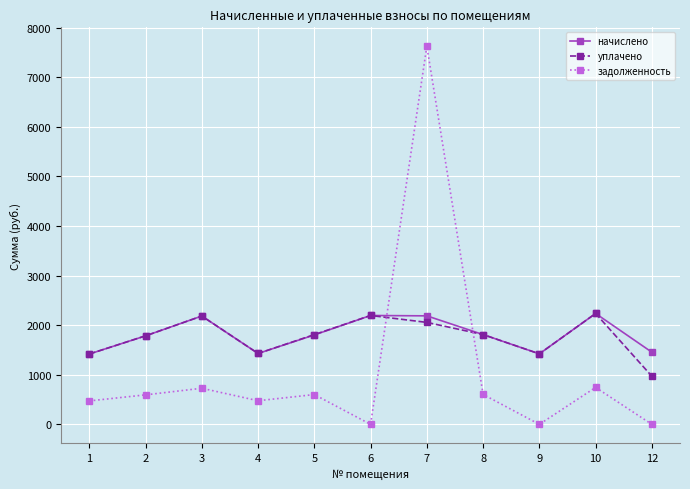

In уплачено, how many points are lower than both neighbors (excluding endpoints)?

2